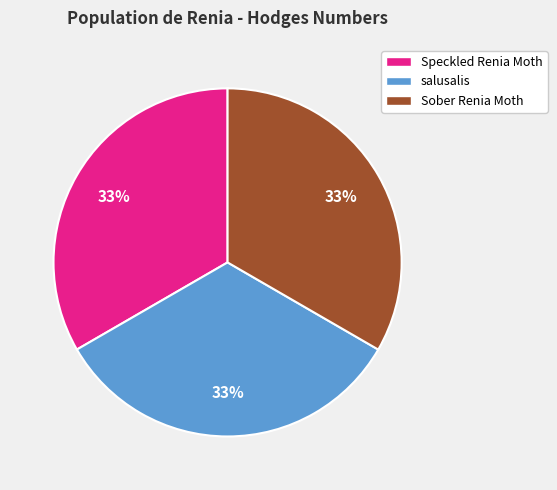

To the nearest percent, what percentage of the pie is salusalis?

33%